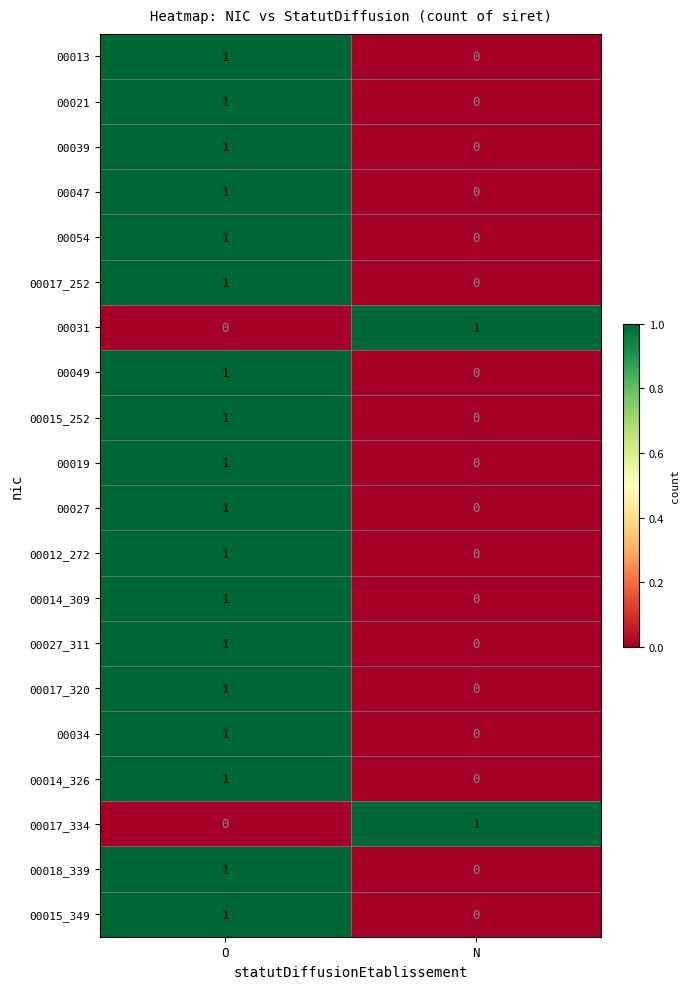

True or false: 00039 has a value of 0 at O.

False